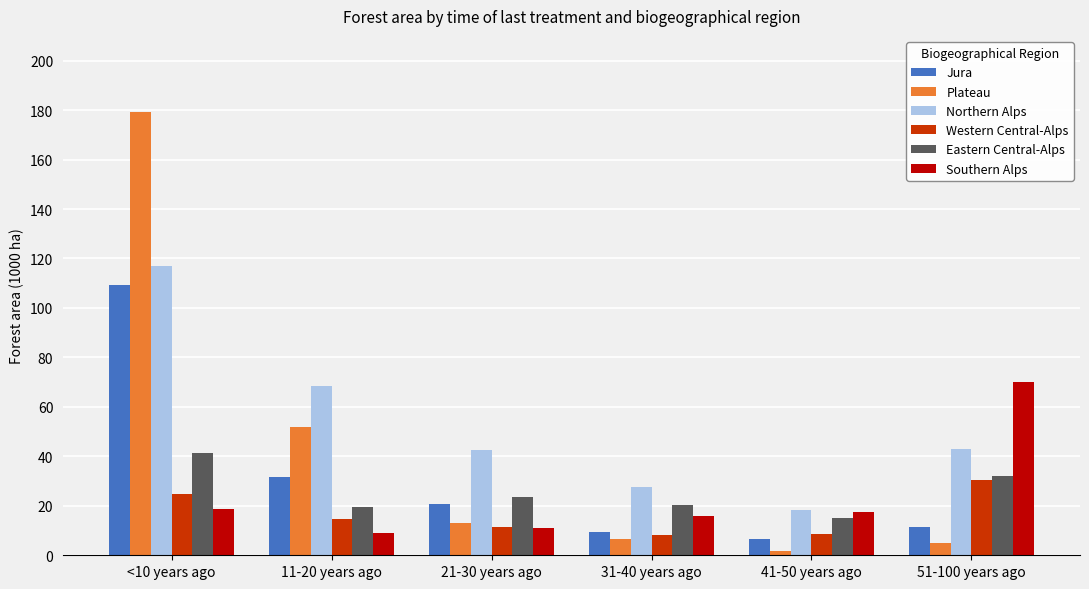

What is the value of the Plateau bar at the 4th from the left?

6.5